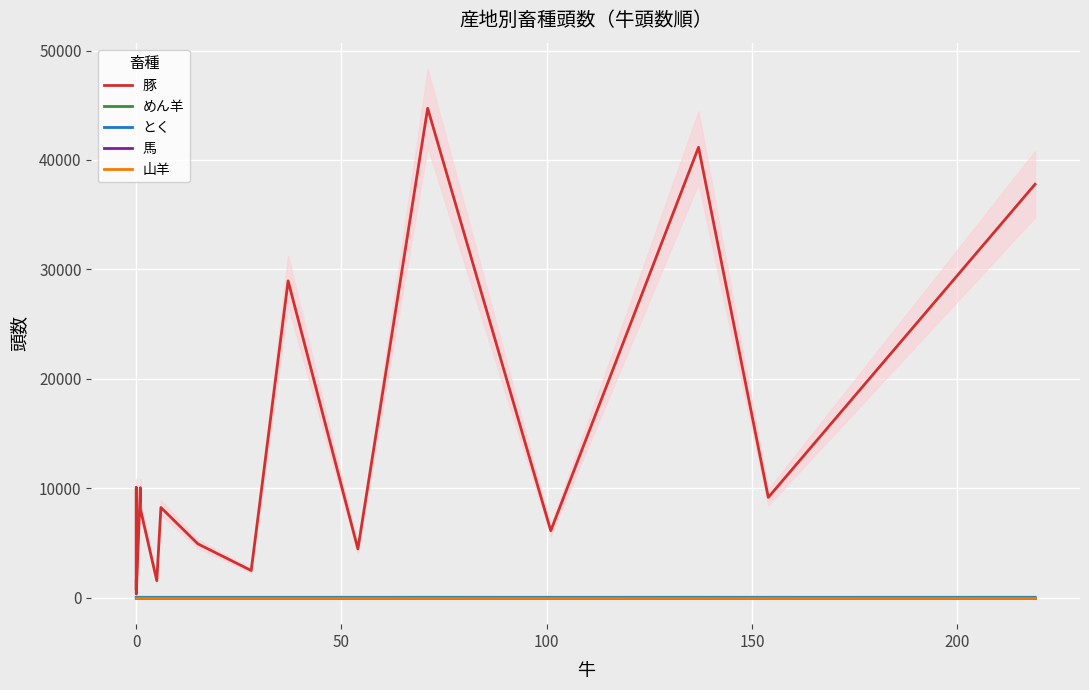

In めん羊, how many points are lower than both neighbors (excluding endpoints)?

2